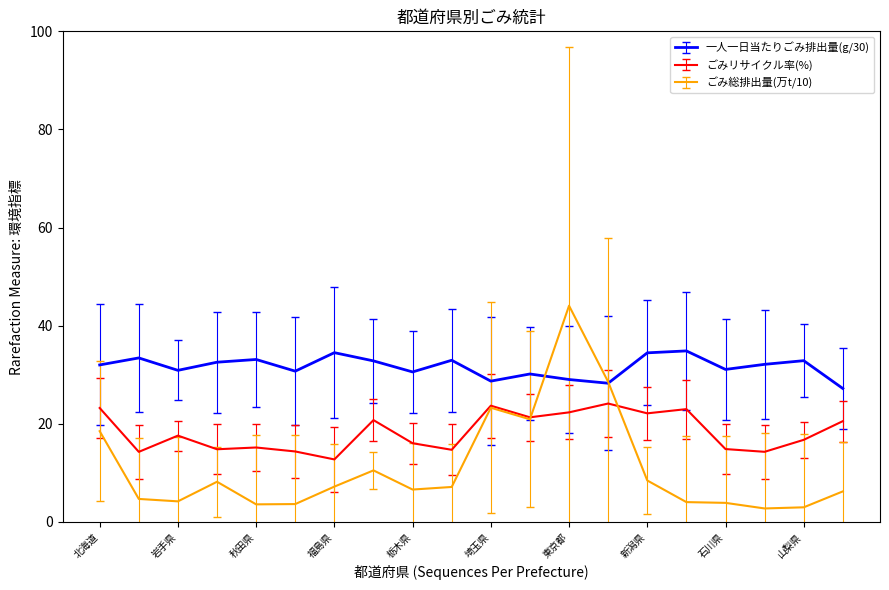

Rank the series by their maximum value, from lowest to highest.

ごみリサイクル率(%), 一人一日当たりごみ排出量(g/30), ごみ総排出量(万t/10)